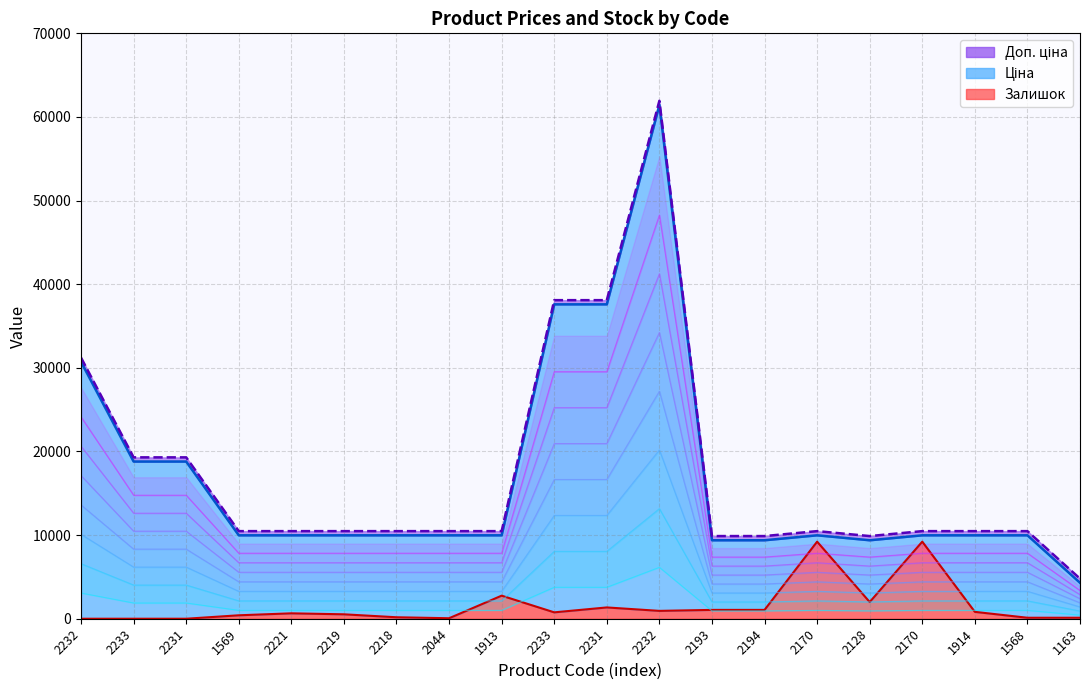

How many data points in Доп. ціна are above 10474?

16